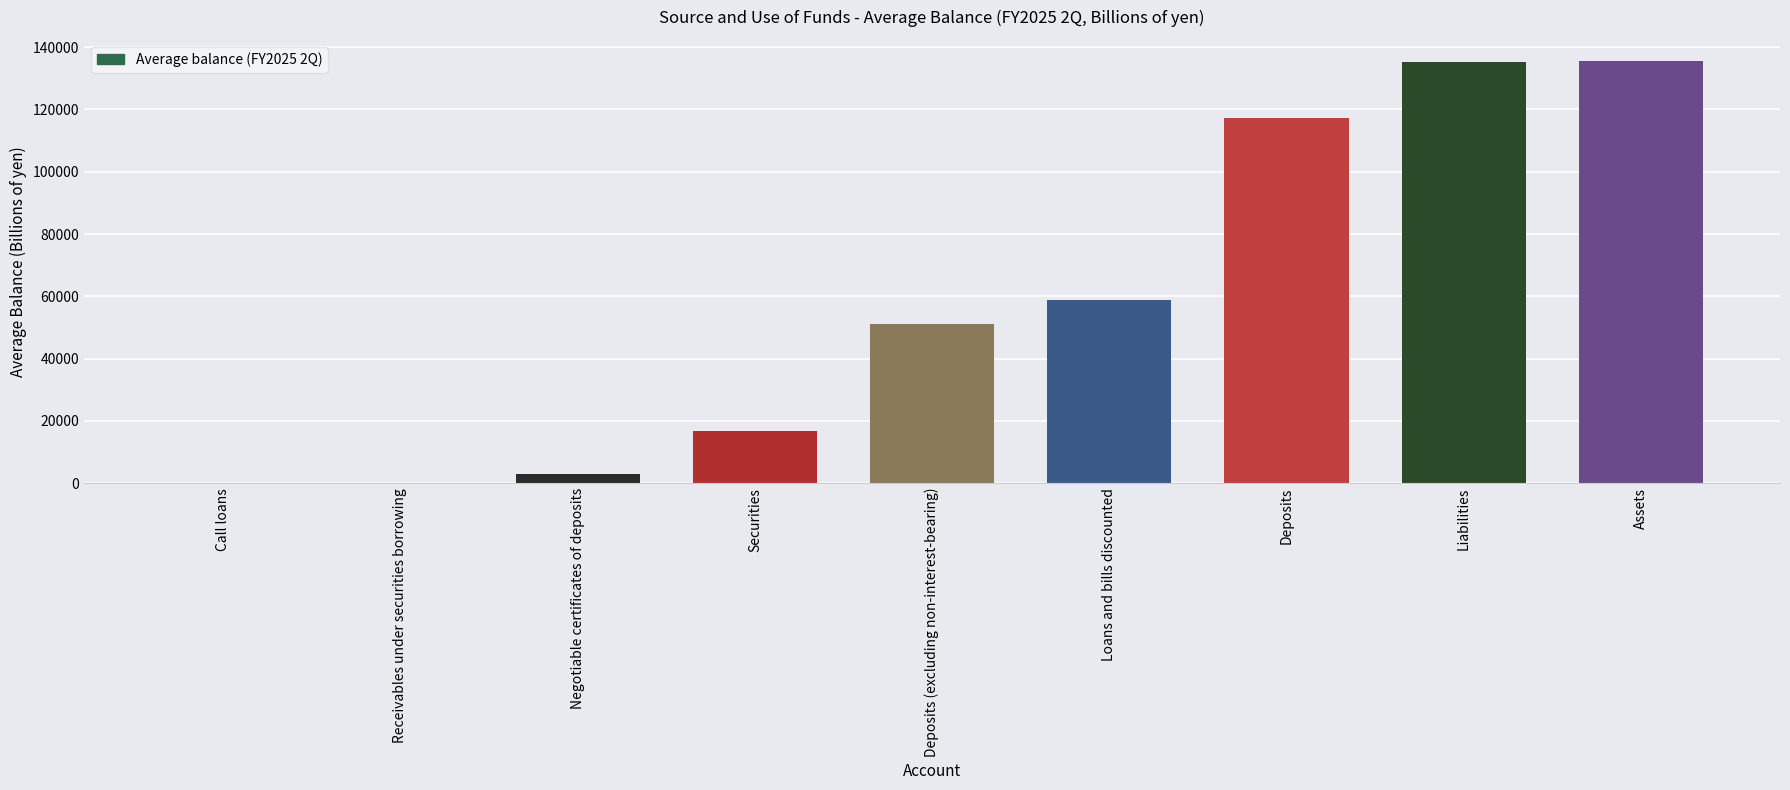

Where is the data nearest to the value 67839?

Loans and bills discounted